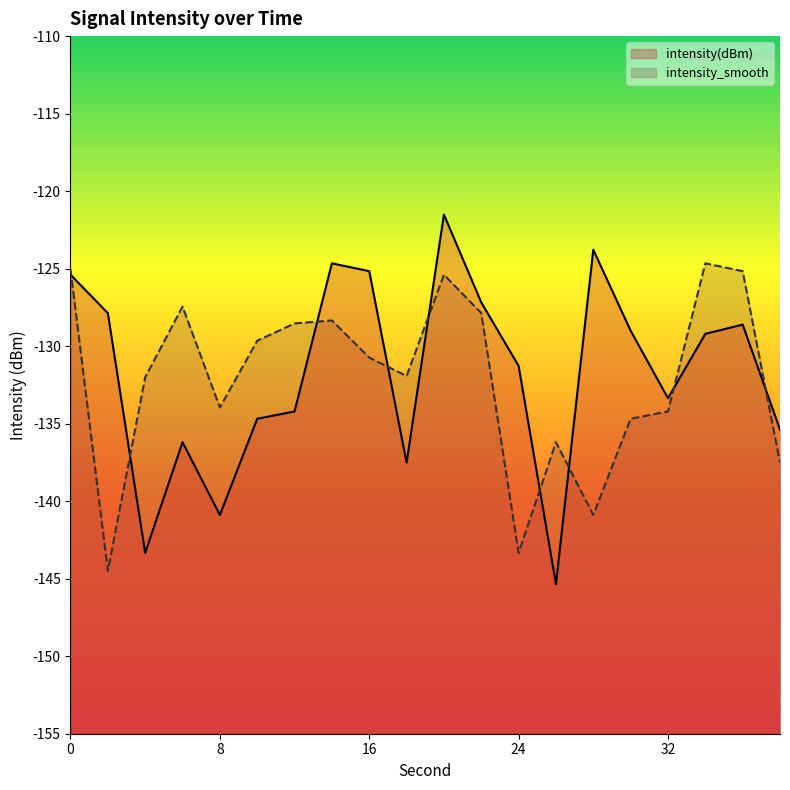

How many series are shown in this chart?

2